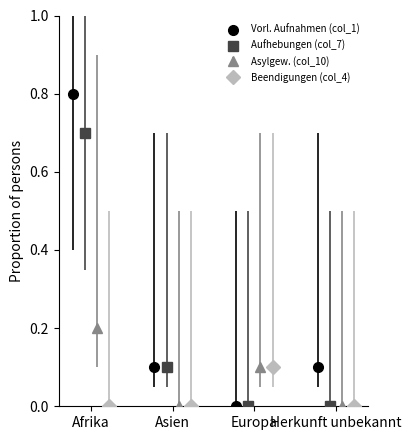

True or false: Vorl. Aufnahmen (col_1) has more than 2 points higher than both neighbors.

False